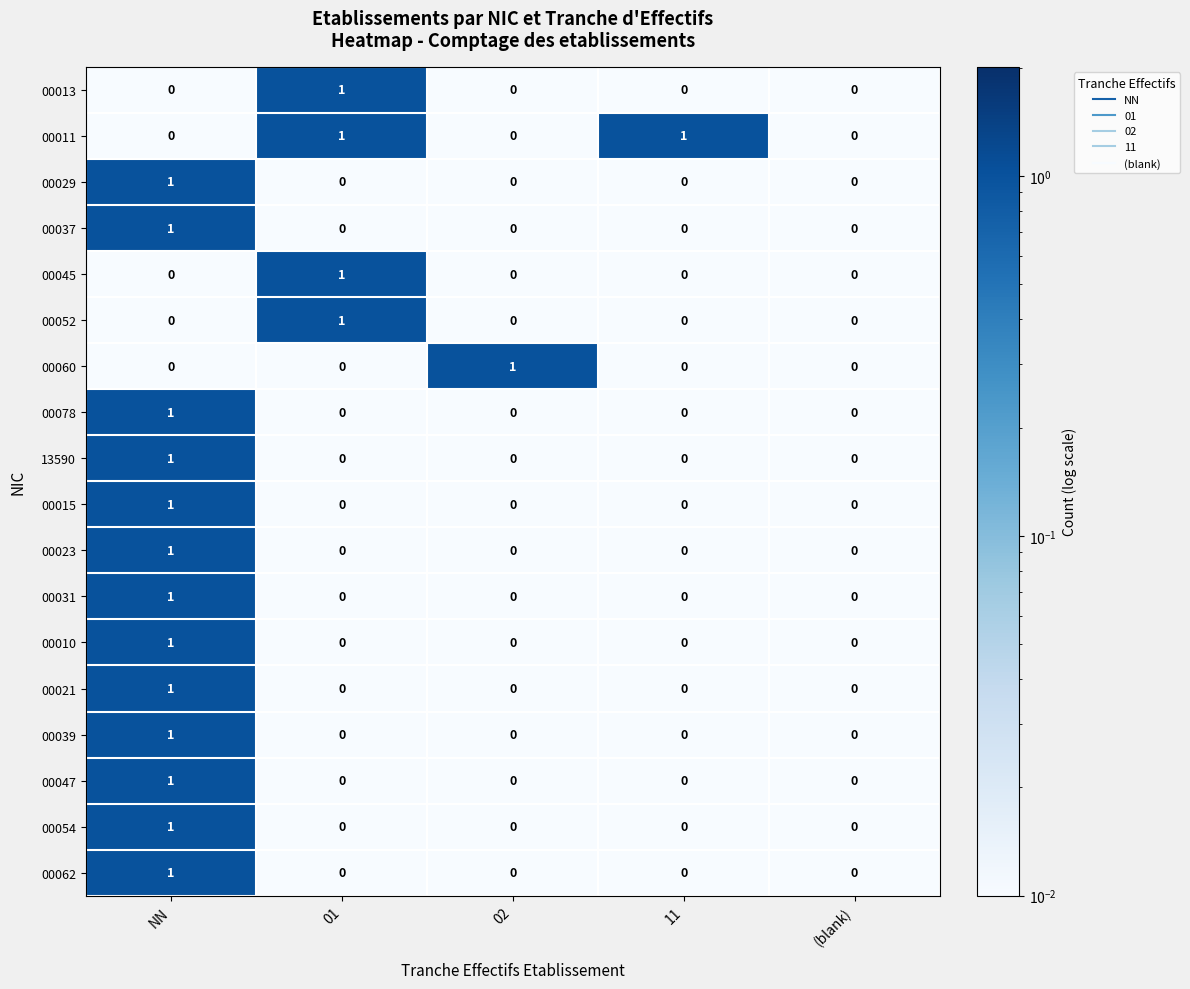

Which series has the largest total across all categories?

00011